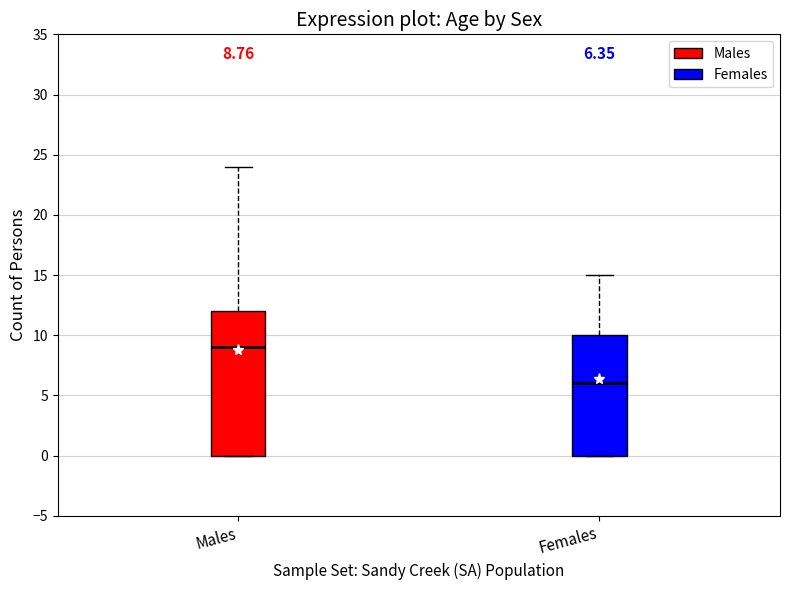

Which box is the tallest, from its lower edge to its upper edge?

Males